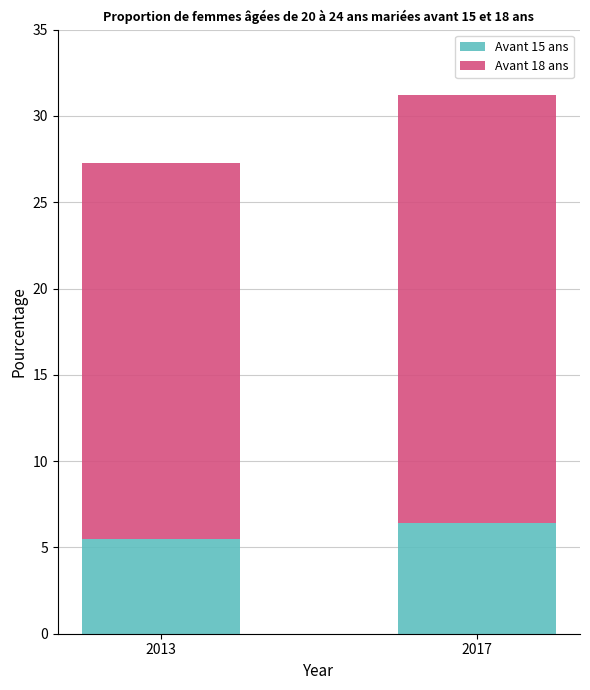

The value of Avant 15 ans at 2017 is 10.9. True or false?

False